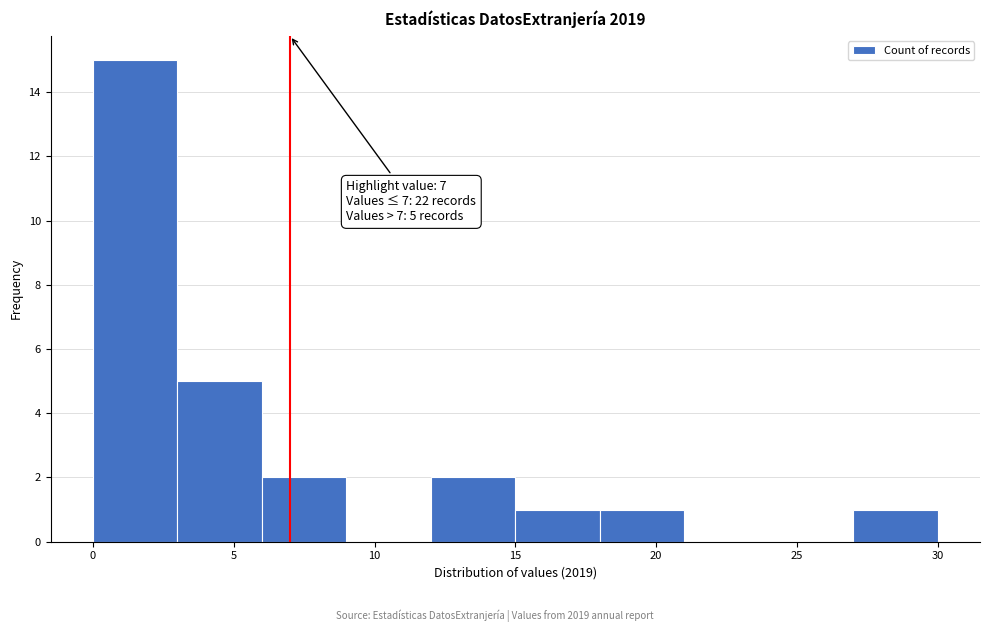

Which range on the x-axis has the tallest bar?

0 to 3